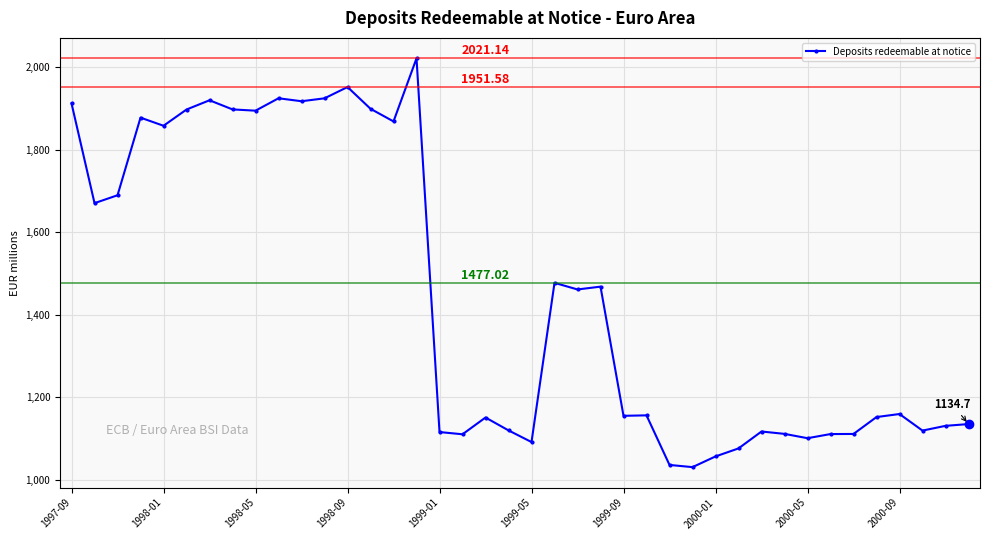

What is the value of the 12th point from the left?

1924.2